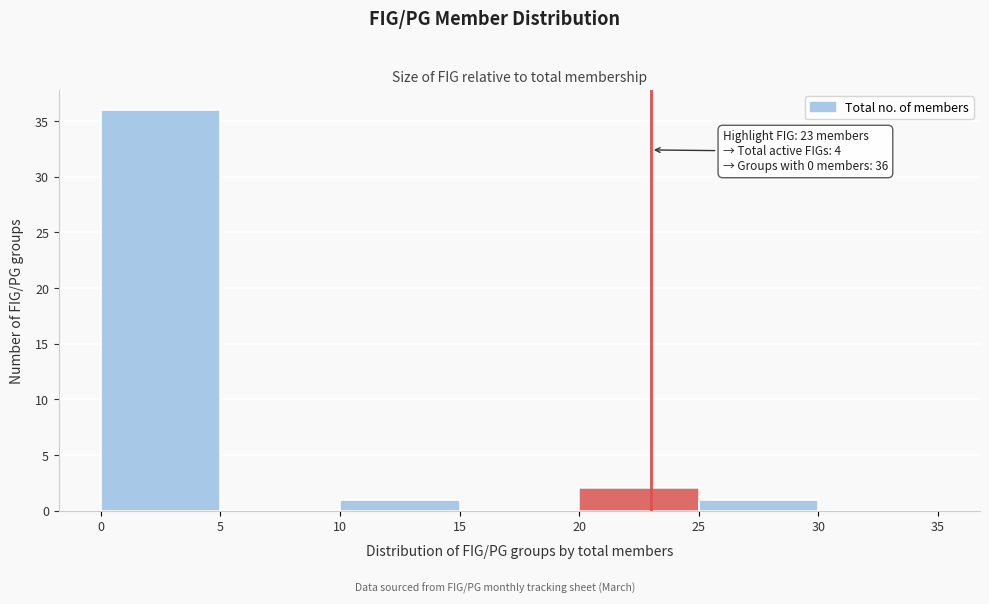

Over which range of the x-axis is the bar tallest?

0 to 5